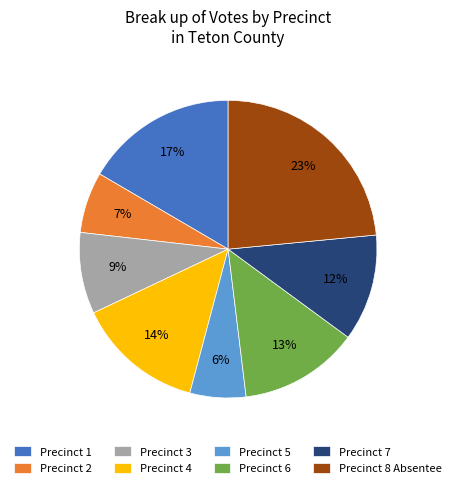

Is it true that Precinct 5 is 17% of the pie?

False